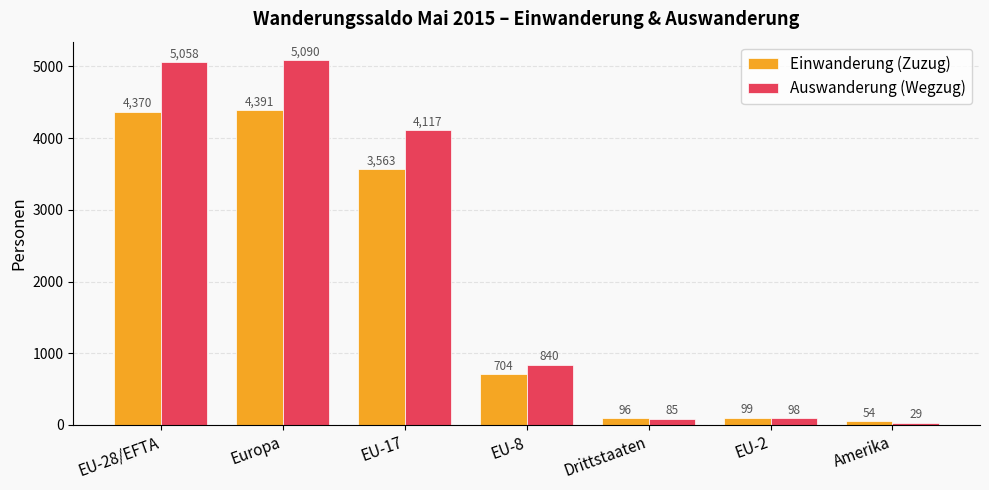

What is the label of the 6th bar from the left?

EU-2